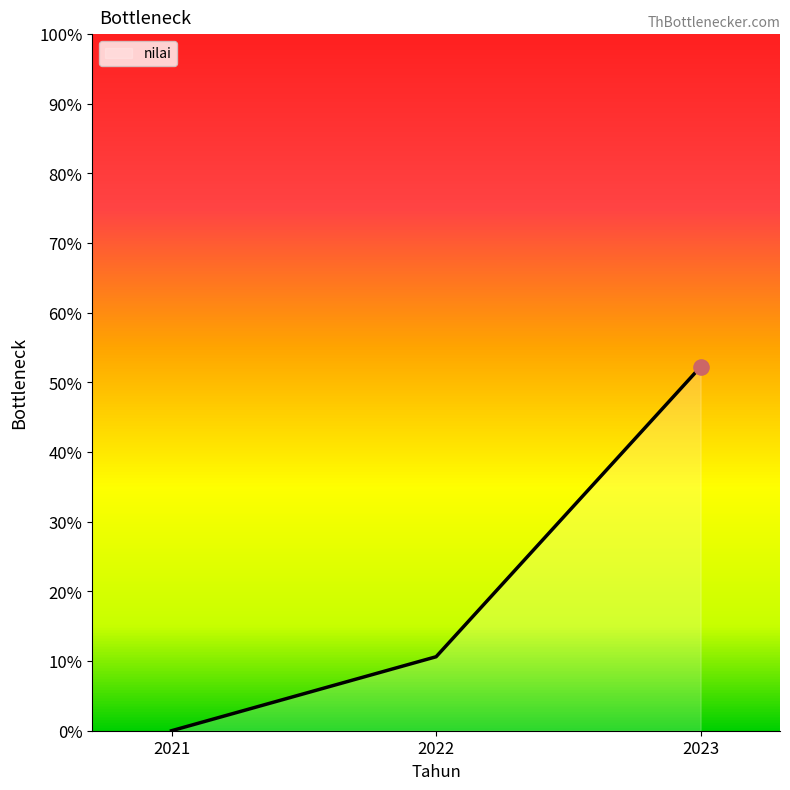

What is the change in value from 2021 to 2023?

+52.2